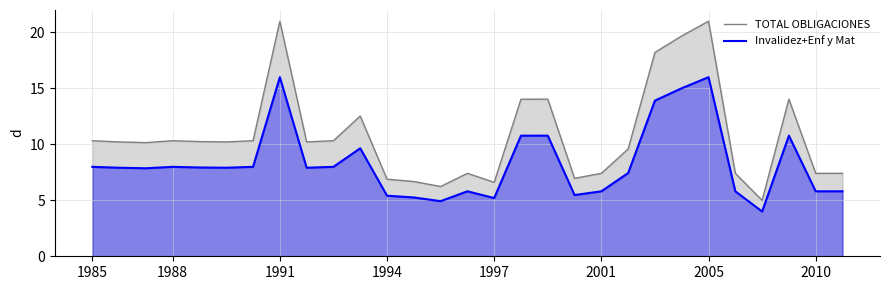

At how many categories does at least one series exceed 7?

23